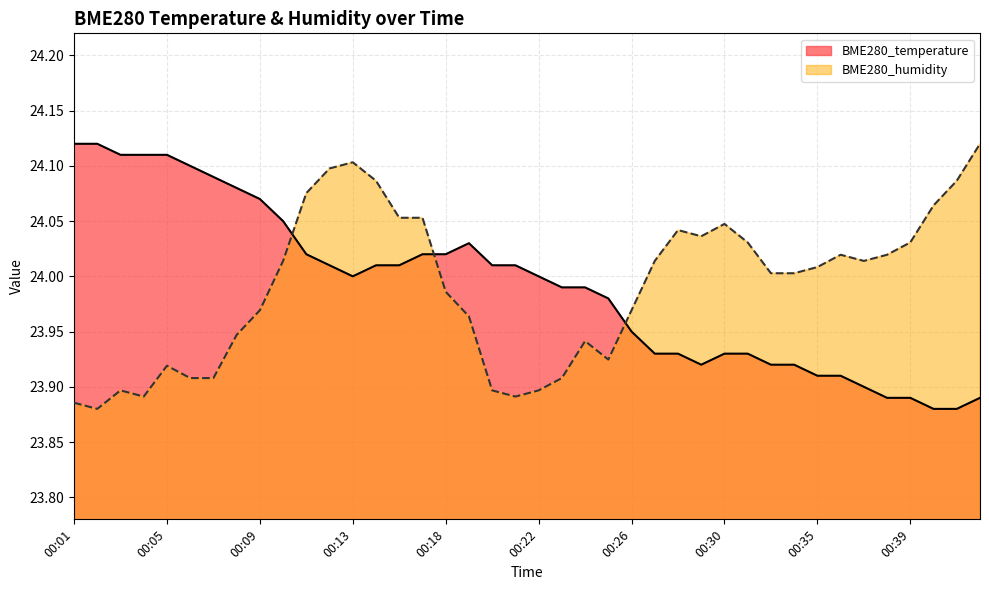

At which label is BME280_temperature closest to 24?

00:13